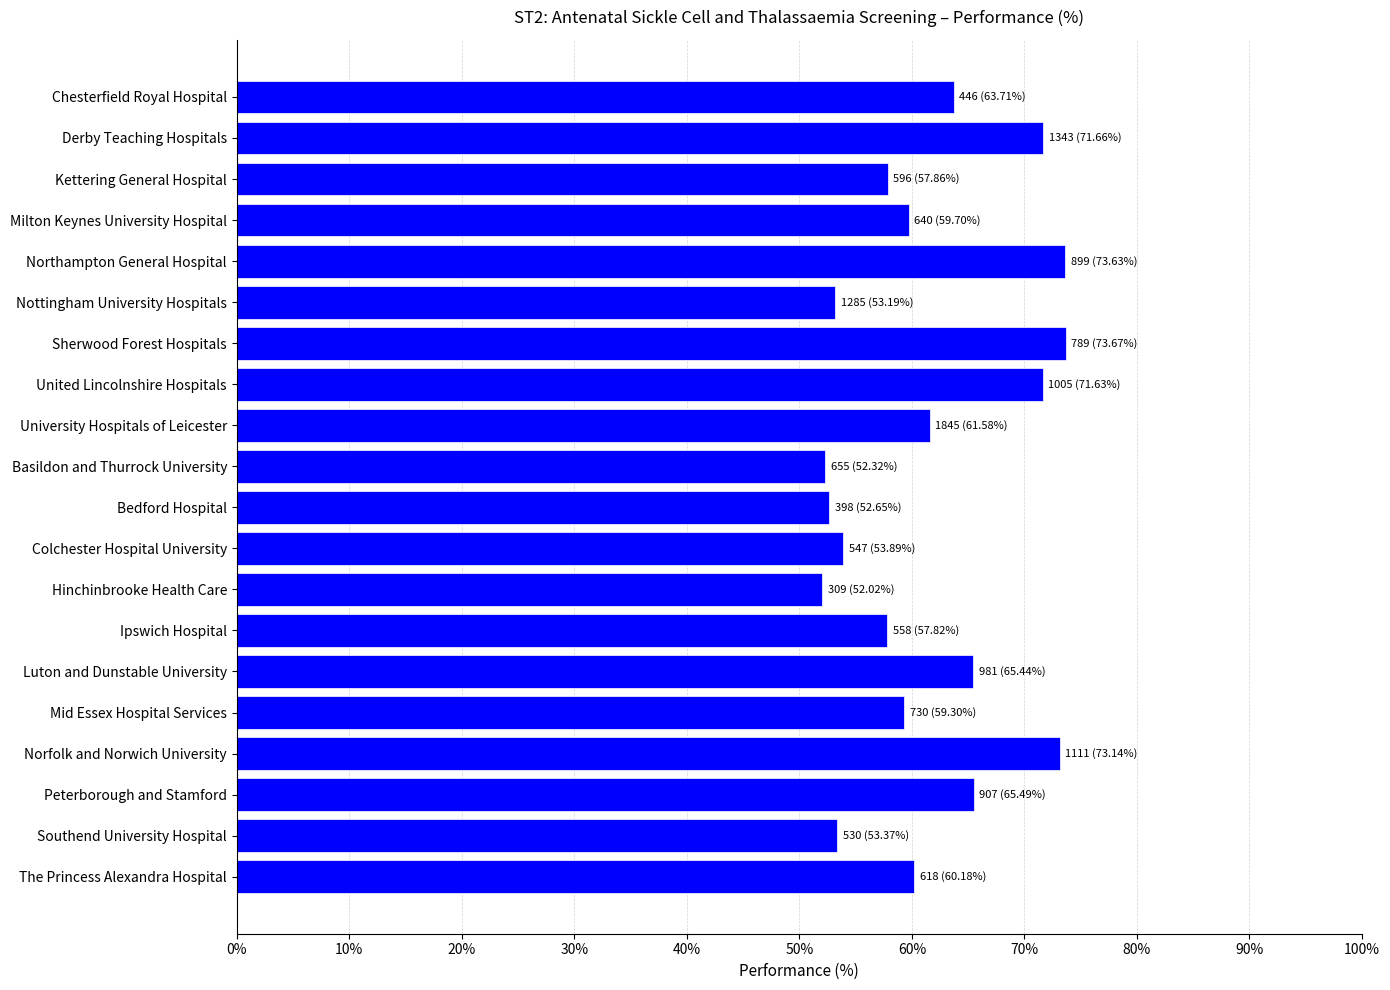

What is the average value?

61.6